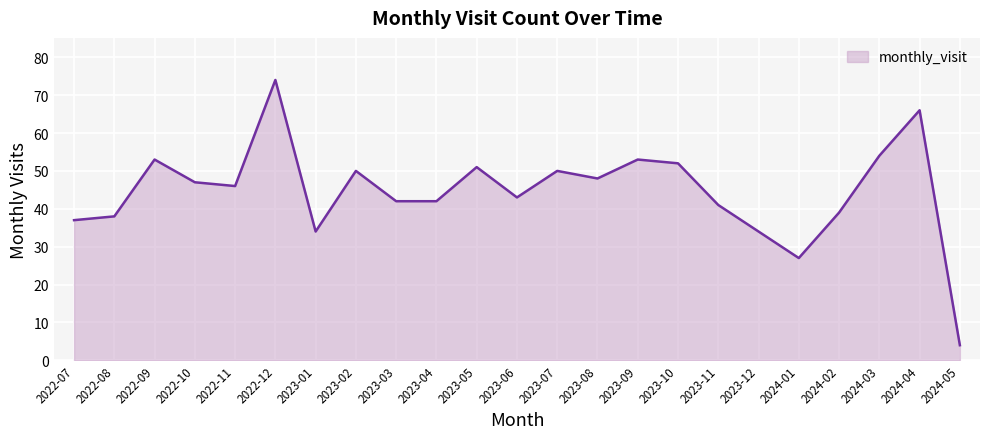

At which category does the chart reach its peak across all series?

2022-12